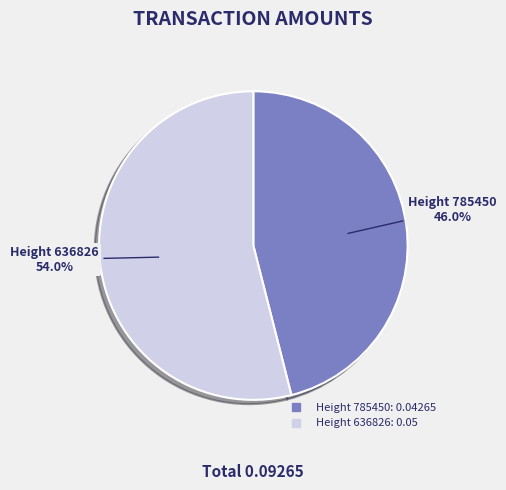

Does any single category account for the majority?

Yes